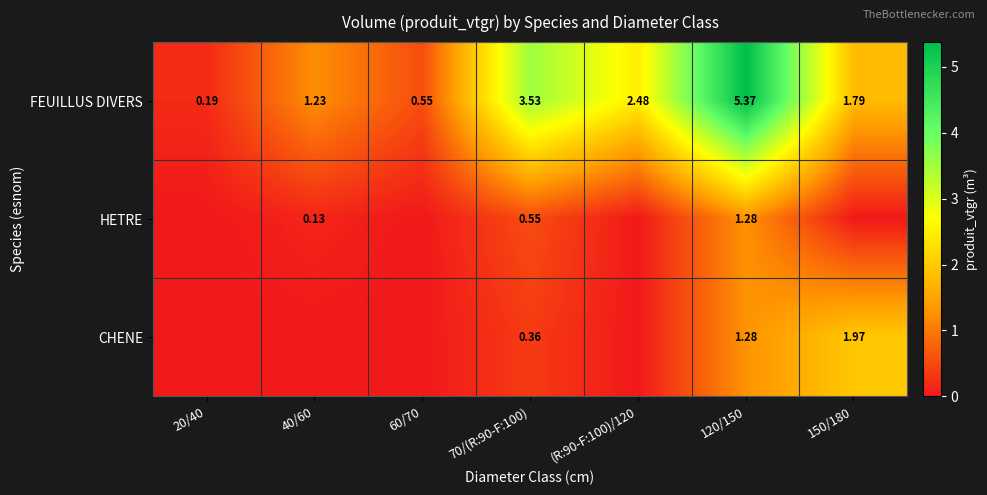

Is the value of CHENE at 120/150 greater than the value of FEUILLUS DIVERS at 40/60?

Yes